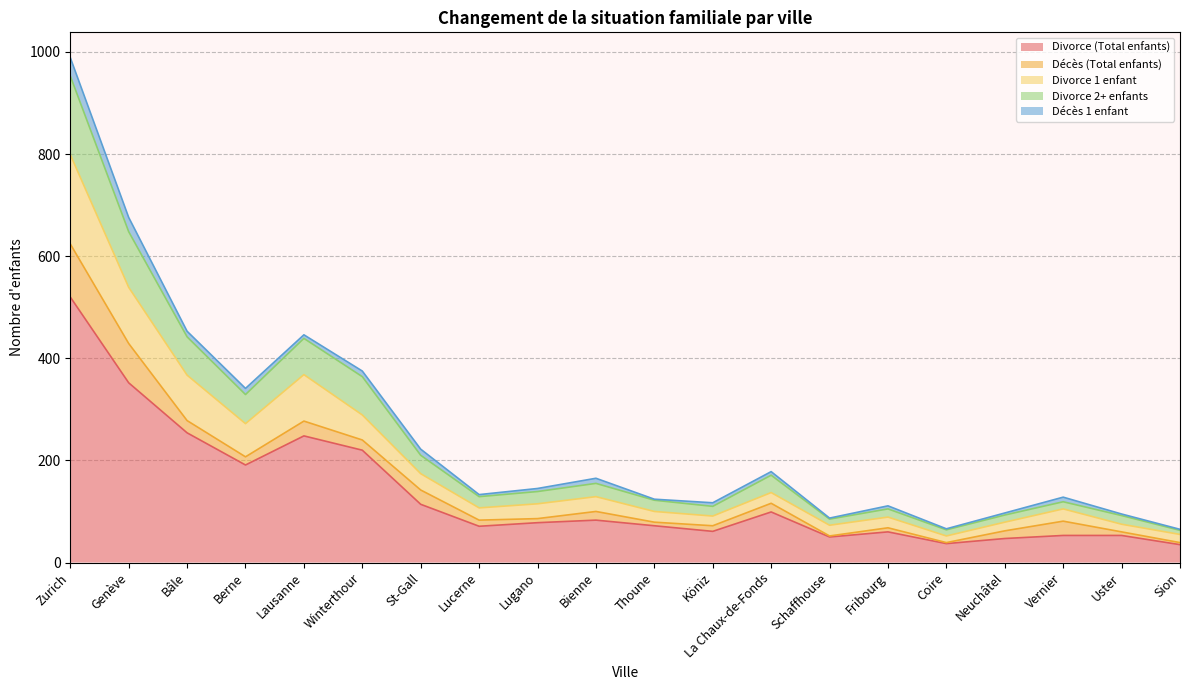

True or false: Divorce 2+ enfants has more than 0 interior local peaks.

True